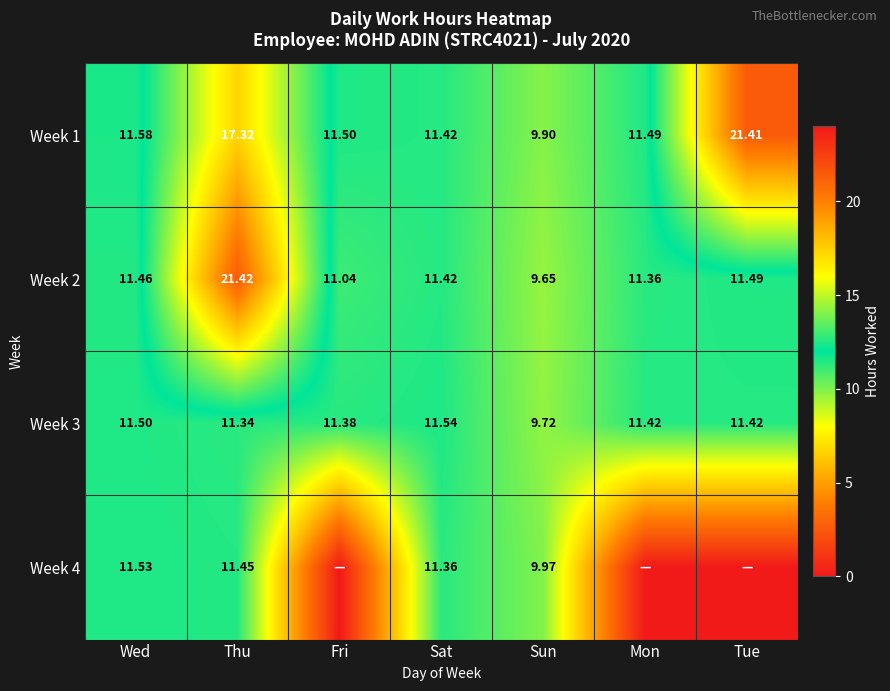

Rank the categories by Week 1 value from lowest to highest.

Sun, Sat, Mon, Fri, Wed, Thu, Tue